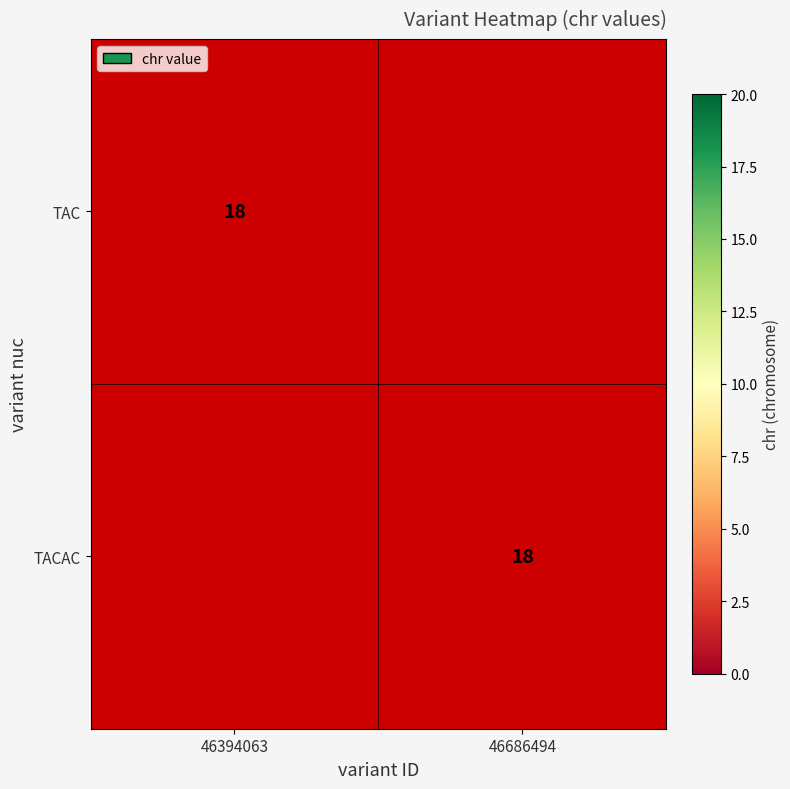

What is the total value across all series at 46394063?

18